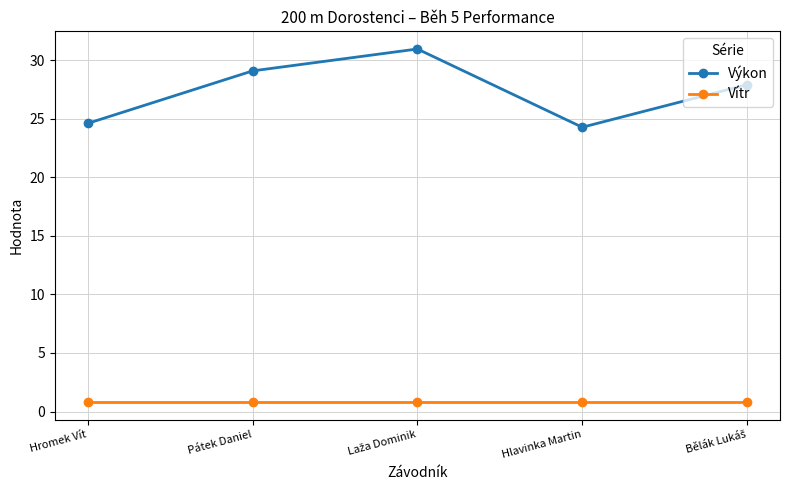

What is the sum of all Vítr values?

4.0